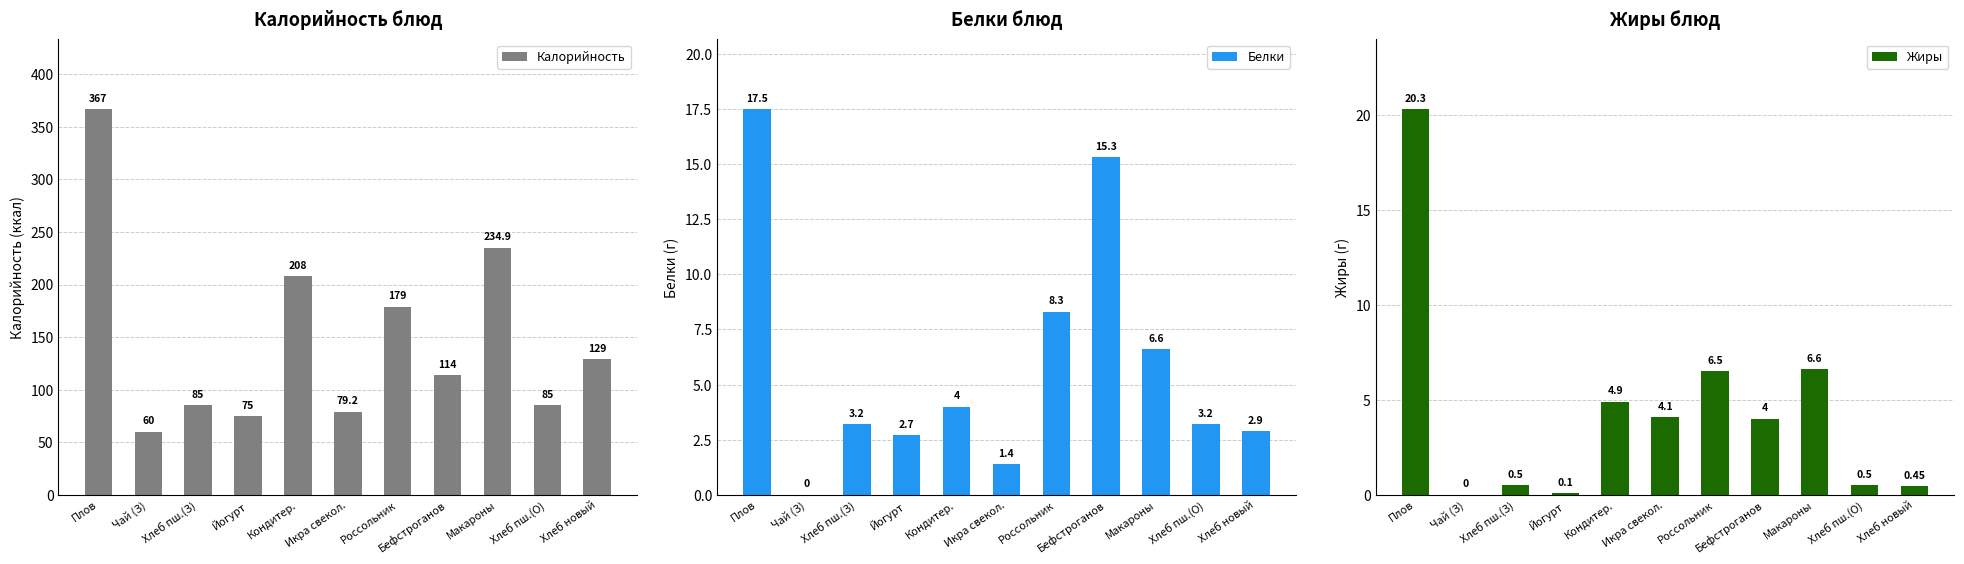

Between Хлеб пш.(З) and Хлеб новый, which series saw the biggest shift?

Калорийность